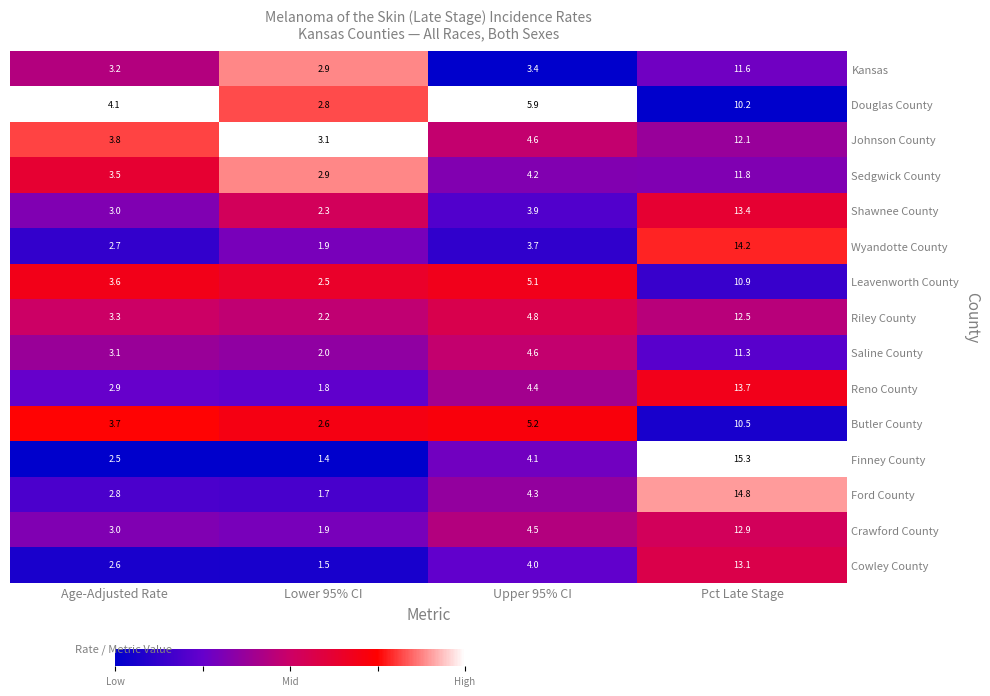

What is the difference between the highest and lowest values at Lower 95% CI?

1.7